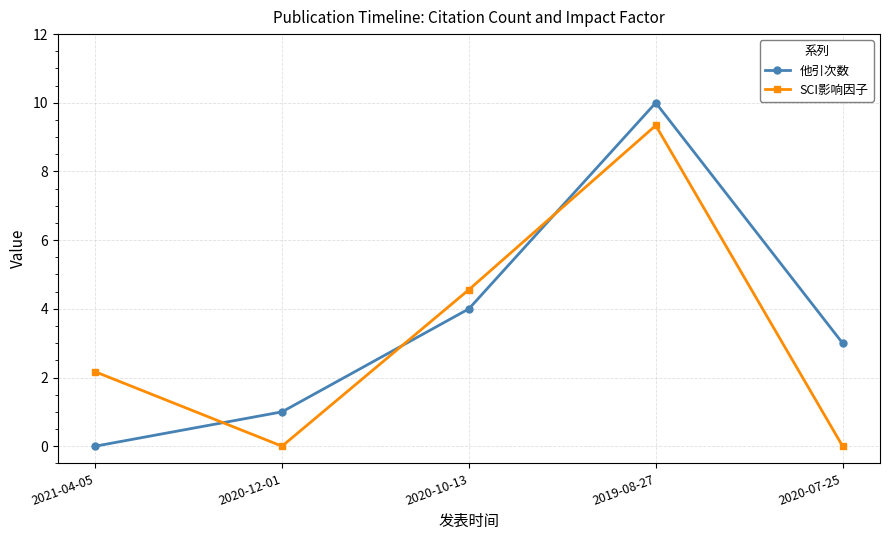

Read the 他引次数 value at 2020-07-25.

3.0